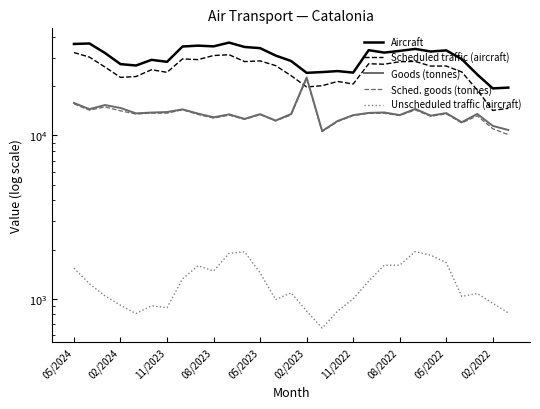

Where is Sched. goods (tonnes) nearest to the value 16204?

05/2024